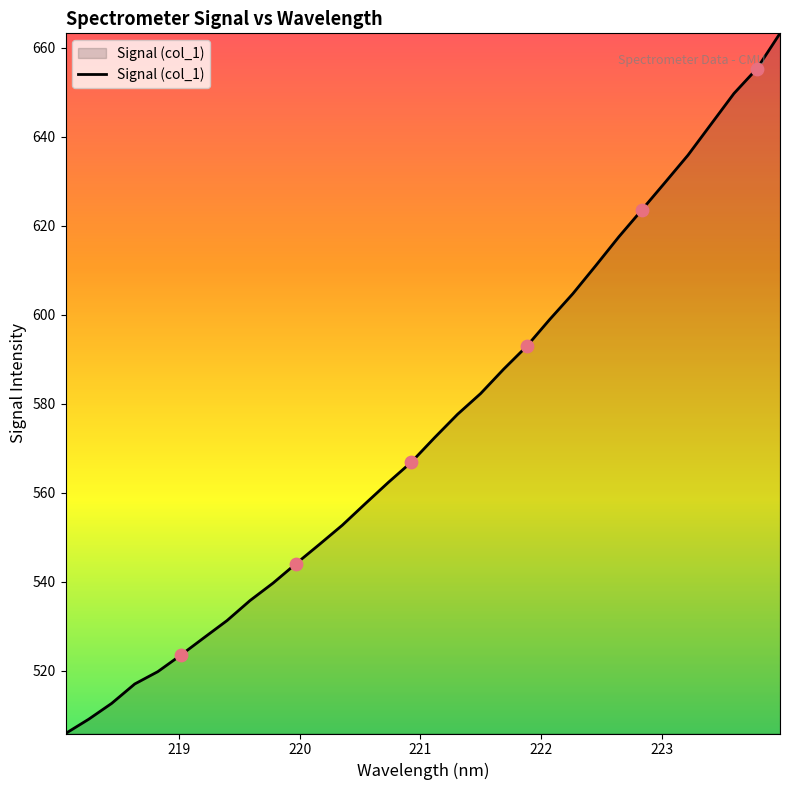

What is the greatest value displayed?

663.3